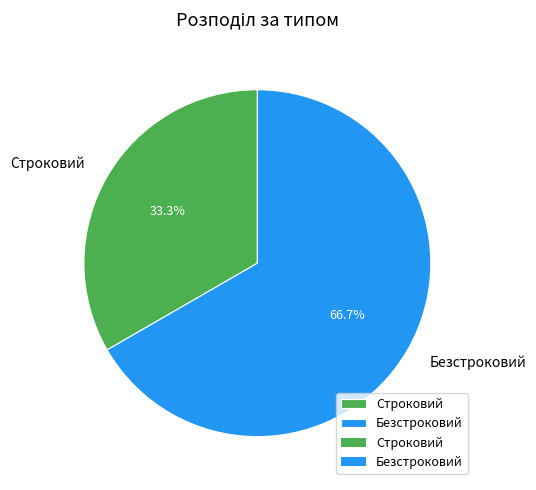

Which has a higher value, Строковий or Безстроковий?

Безстроковий